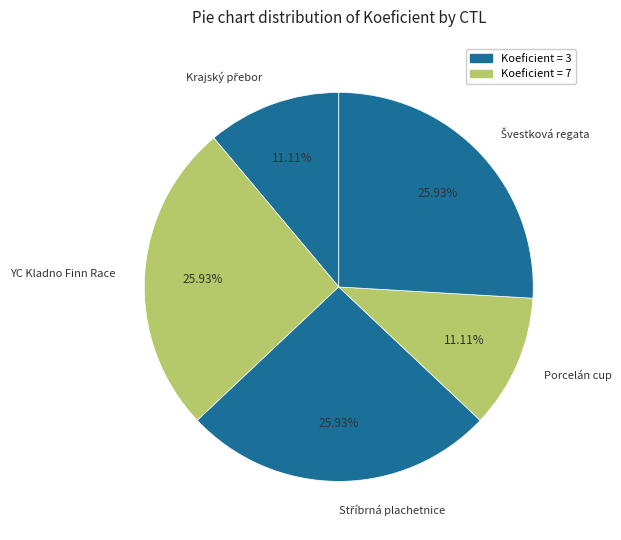

Is there any slice that represents more than half of the pie?

No